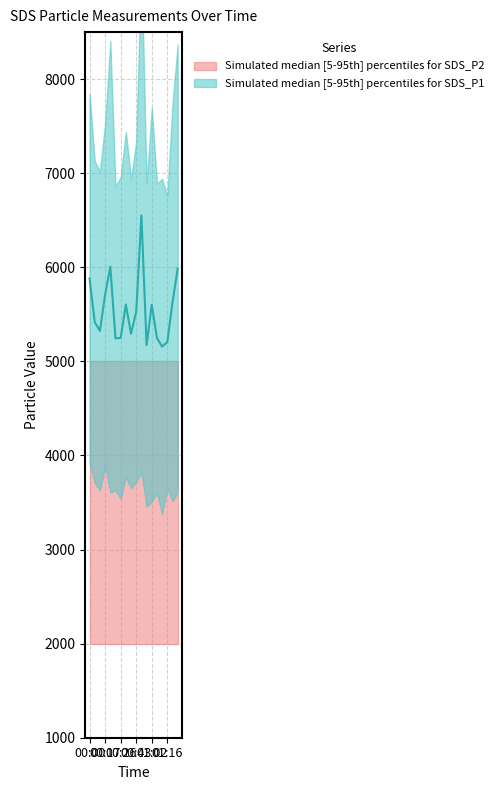

The value at 01:16 is 8931.4. True or false?

False